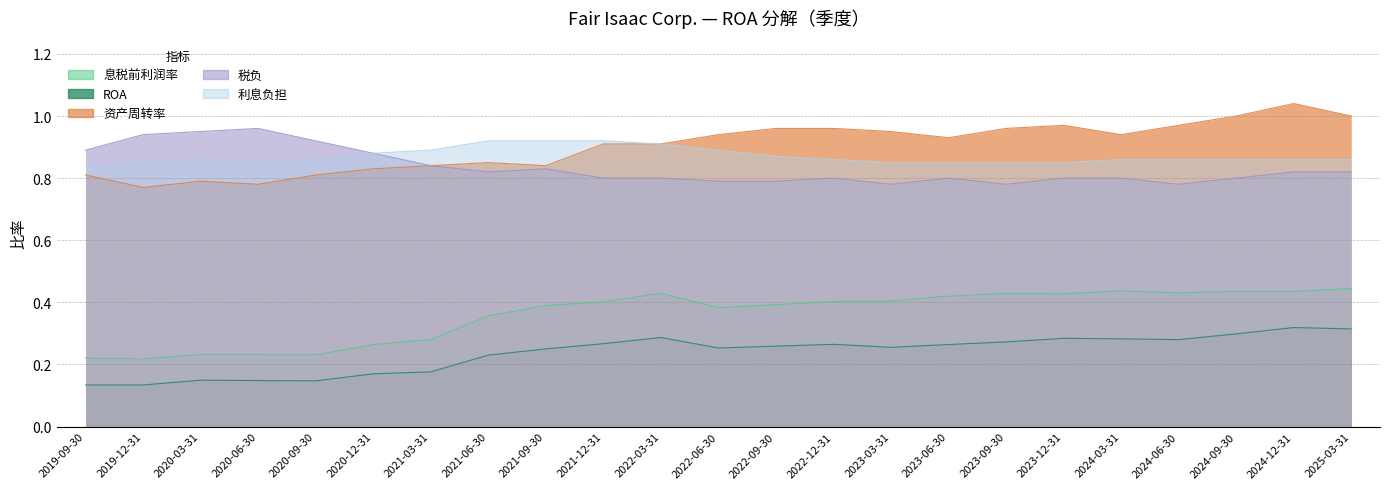

Which label corresponds to the smallest value in the chart?

2019-09-30